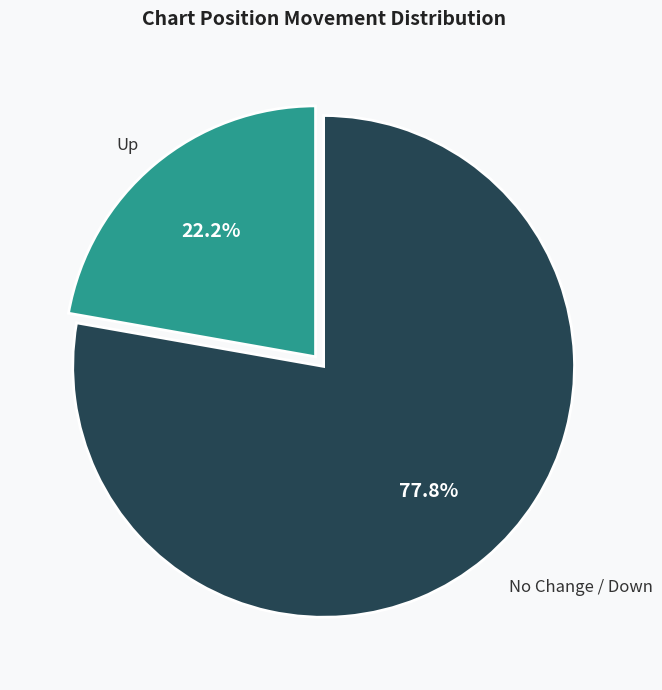

What is the ratio of the value at No Change / Down to the value at Up?

3.5